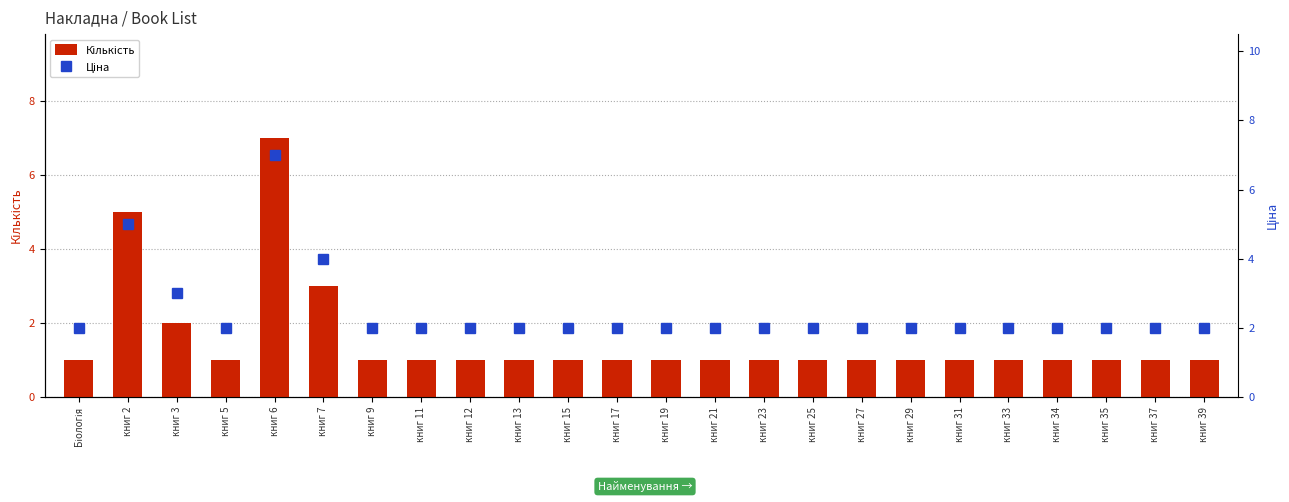

Reading right to left, extract all data points from this chart.

Кількість: 1	1	1	1	1	1	1	1	1	1	1	1	1	1	1	1	1	1	3	7	1	2	5	1
Ціна: 2	2	2	2	2	2	2	2	2	2	2	2	2	2	2	2	2	2	4	7	2	3	5	2